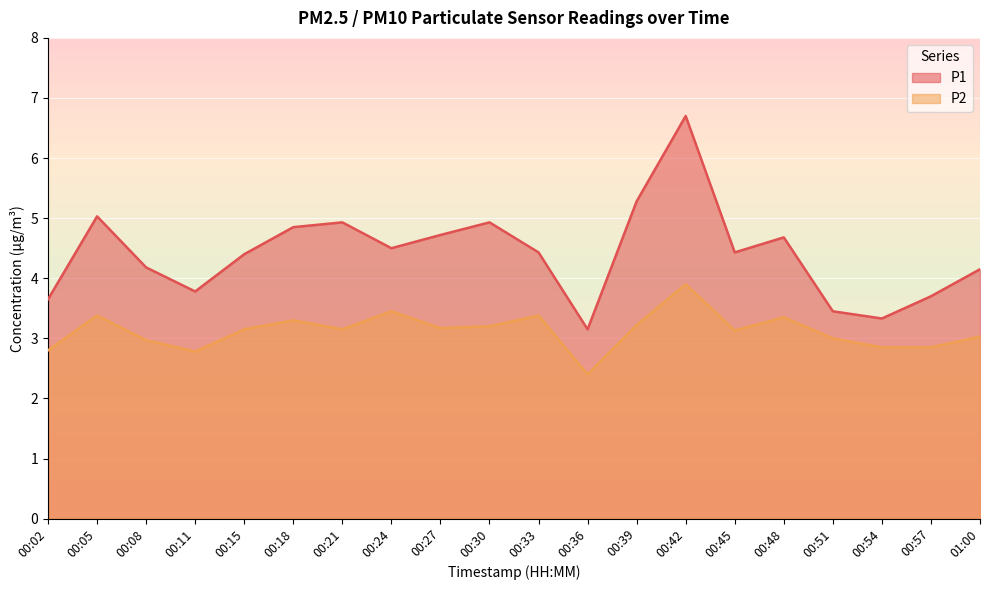

Is the value of P1 at 00:02 greater than the value of P2 at 01:00?

Yes